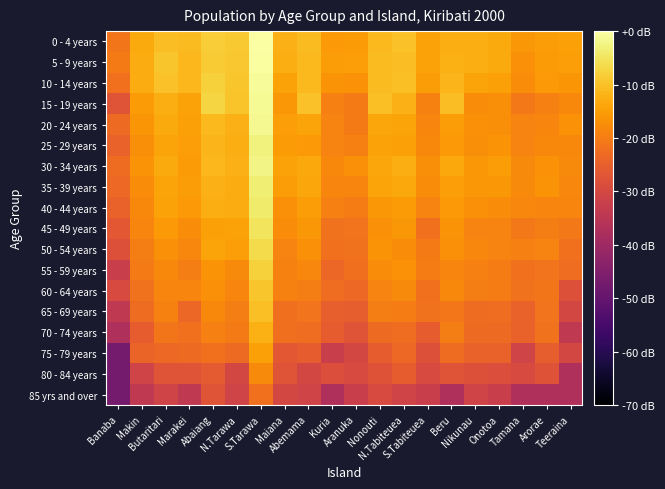

How many data points does each series have?

20